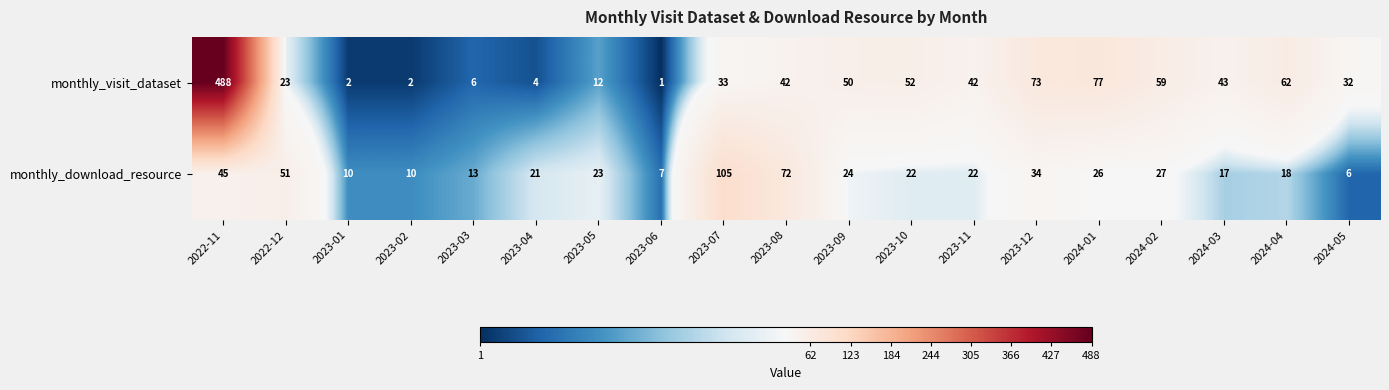

What is the average value of the monthly_visit_dataset series?

58